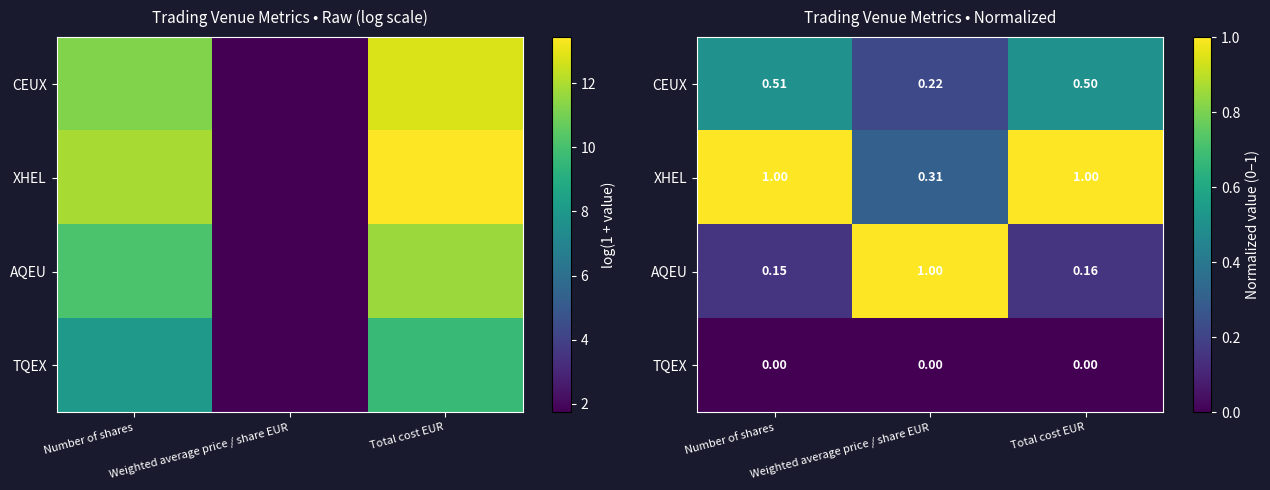

List the series in order of their peak value, highest first.

XHEL, AQEU, CEUX, TQEX